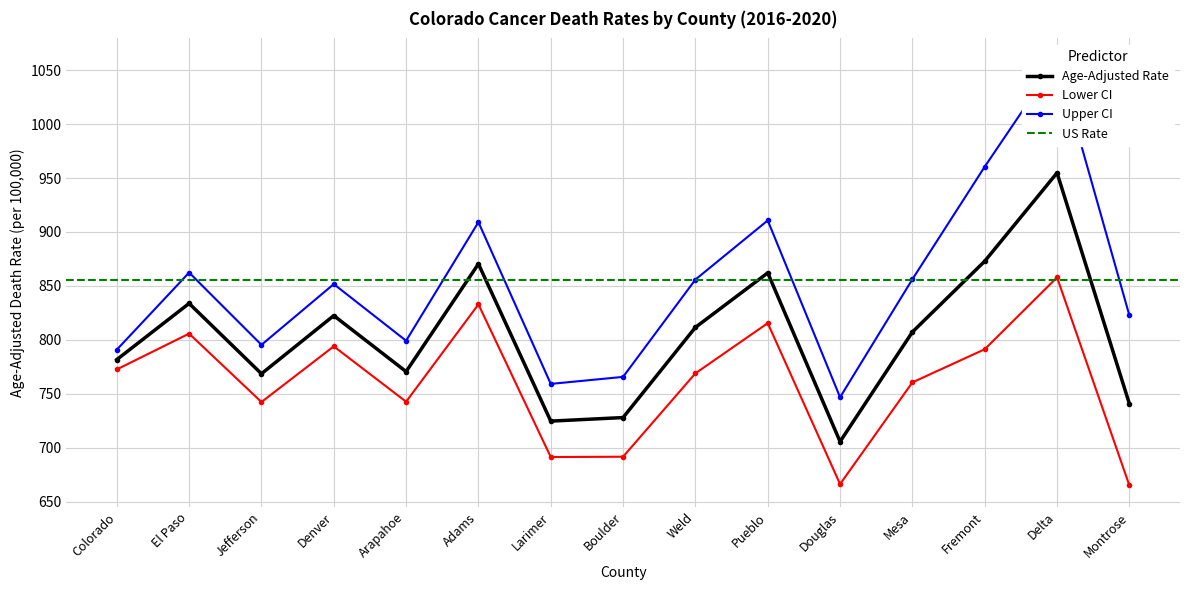

True or false: Upper CI and Lower CI intersect in this chart.

False